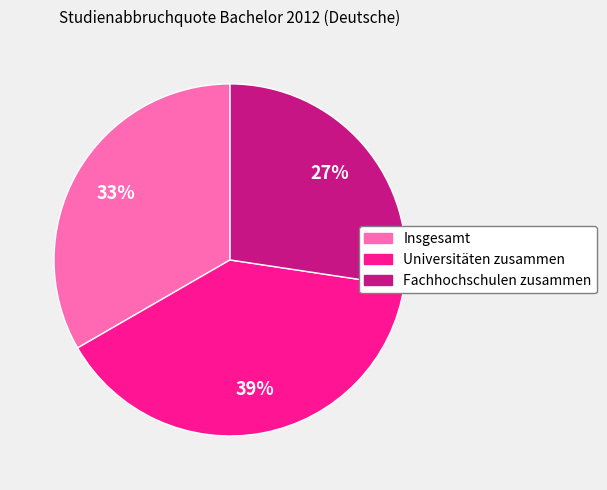

To the nearest percent, what is the combined percentage of Universitäten zusammen and Insgesamt?

73%